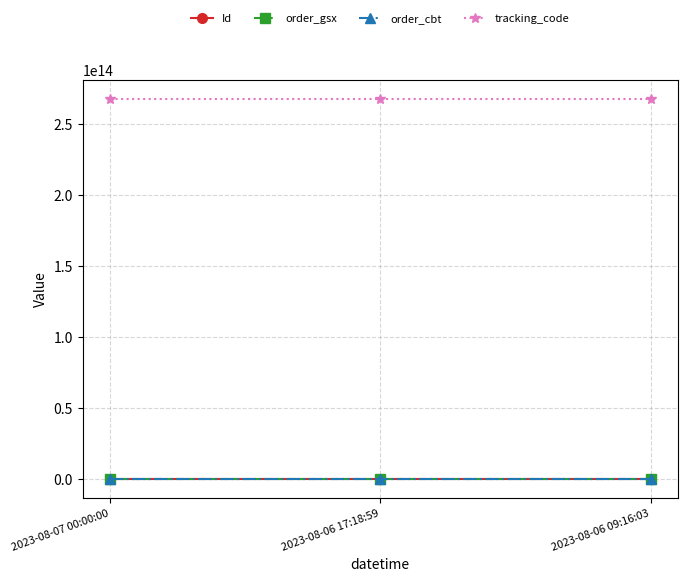

The order_cbt series shows 268191112 at 2023-08-07 00:00:00. True or false?

True